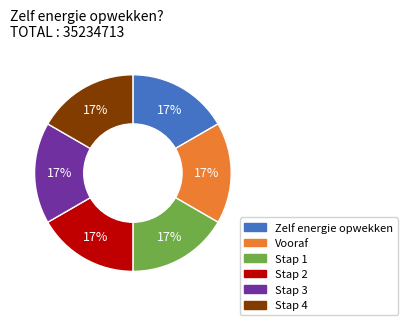

To the nearest percent, what is the average slice percentage?

17%